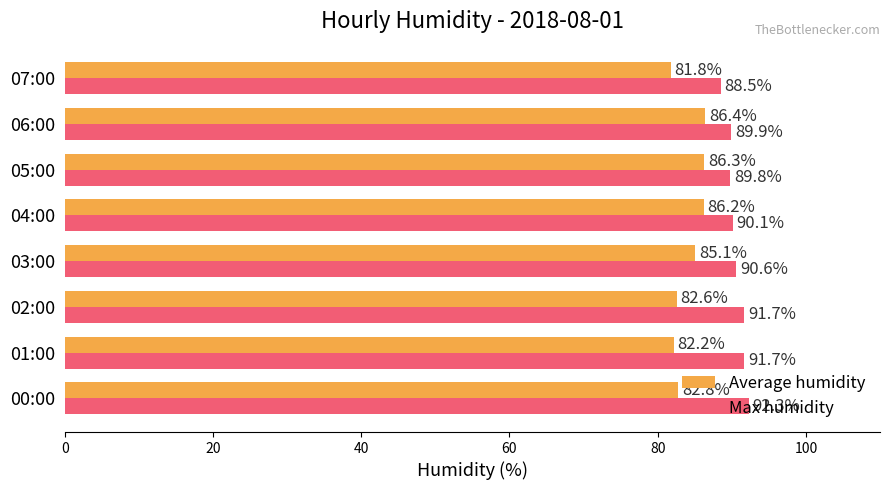

Between 03:00 and 06:00, which series saw the biggest shift?

Average humidity